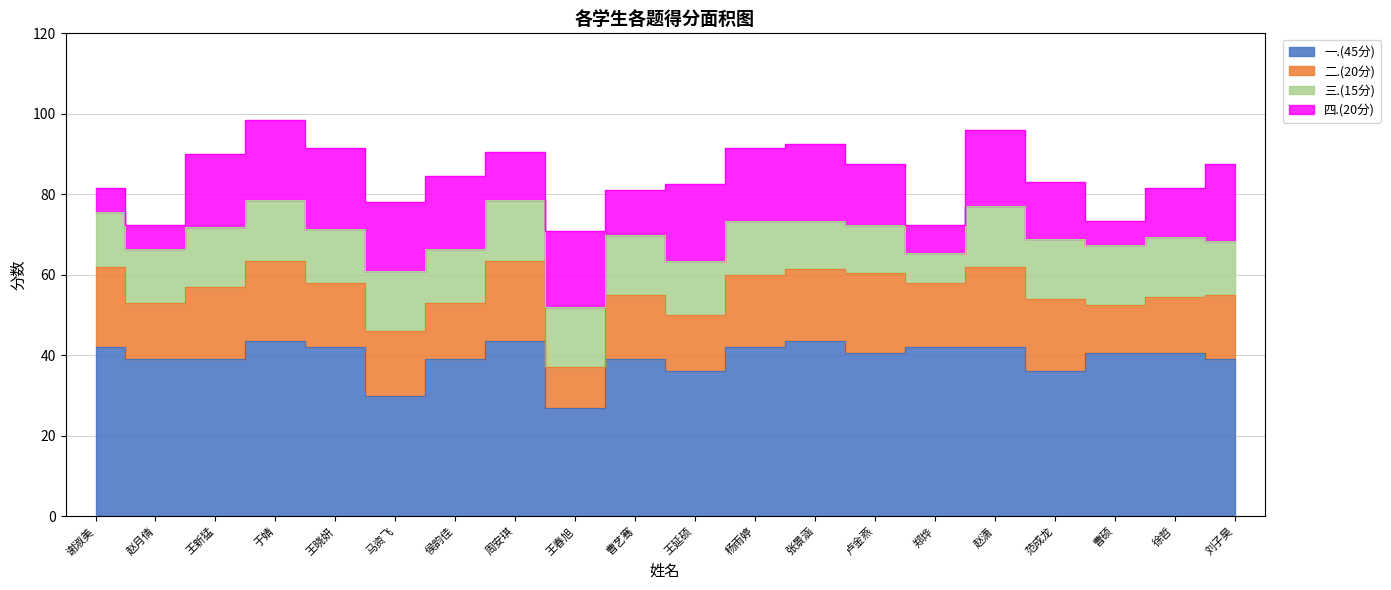

What position from the right is 马资飞?

15